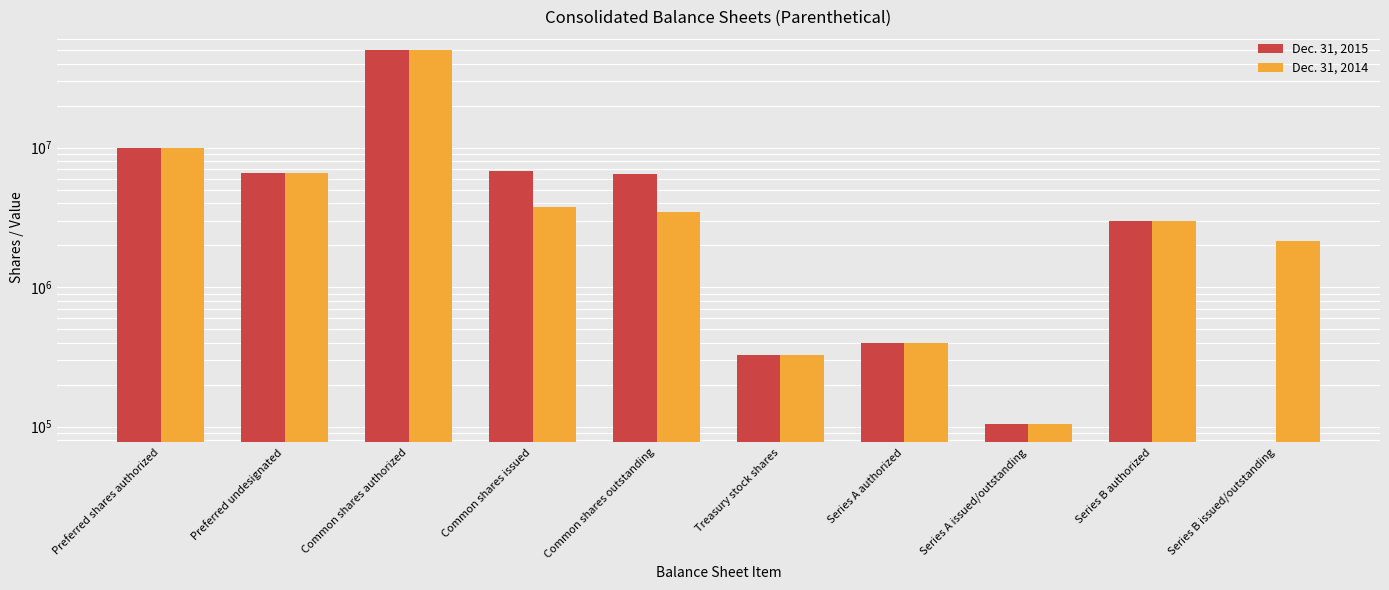

What position from the right is Series A authorized?

4